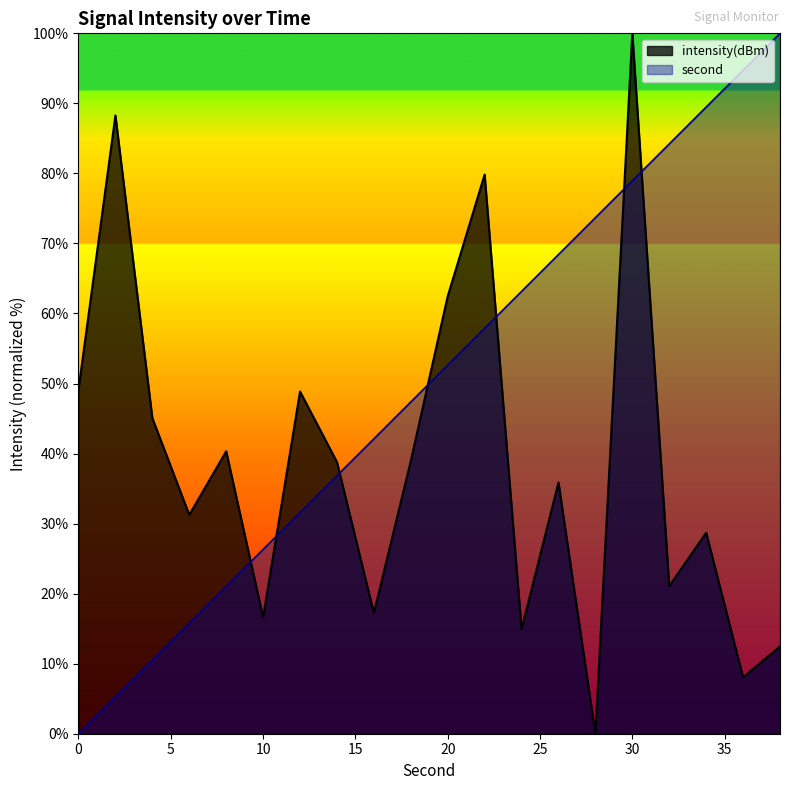

Between 26 and 38, which is larger?

38